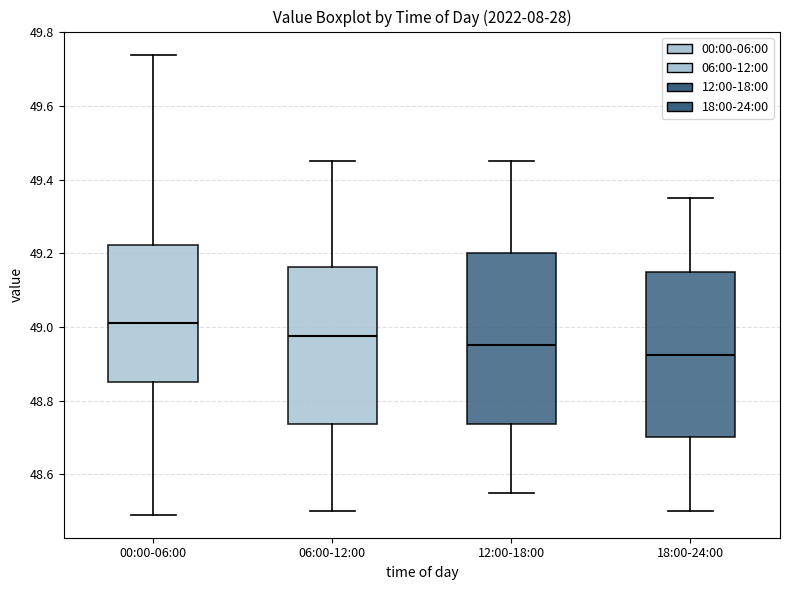

Which box's median line is the highest?

00:00-06:00